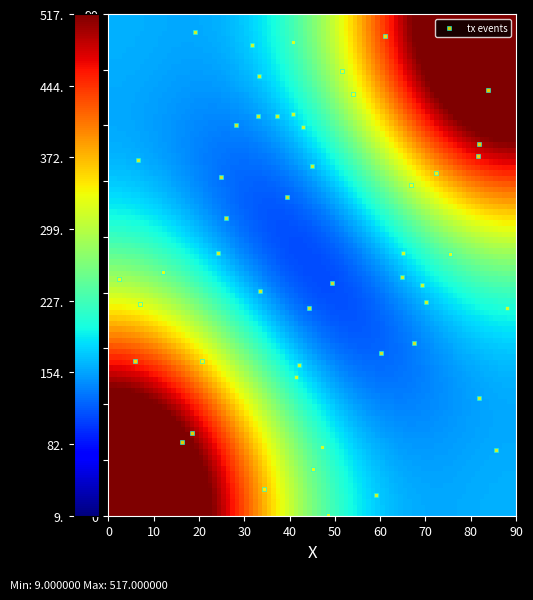

Count the number of points in this scatter plot.

50